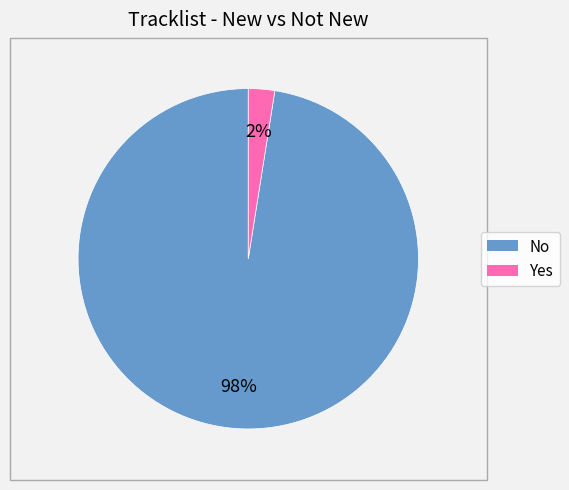

The Yes slice represents 2% of the pie. True or false?

True